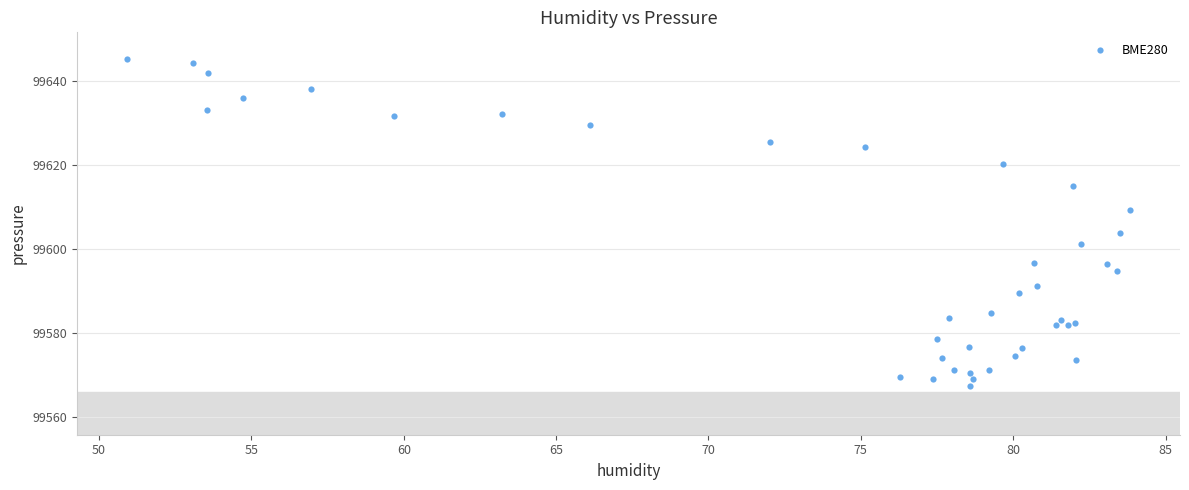

What Y value in the scatter plot is closest to 99606?

99603.8